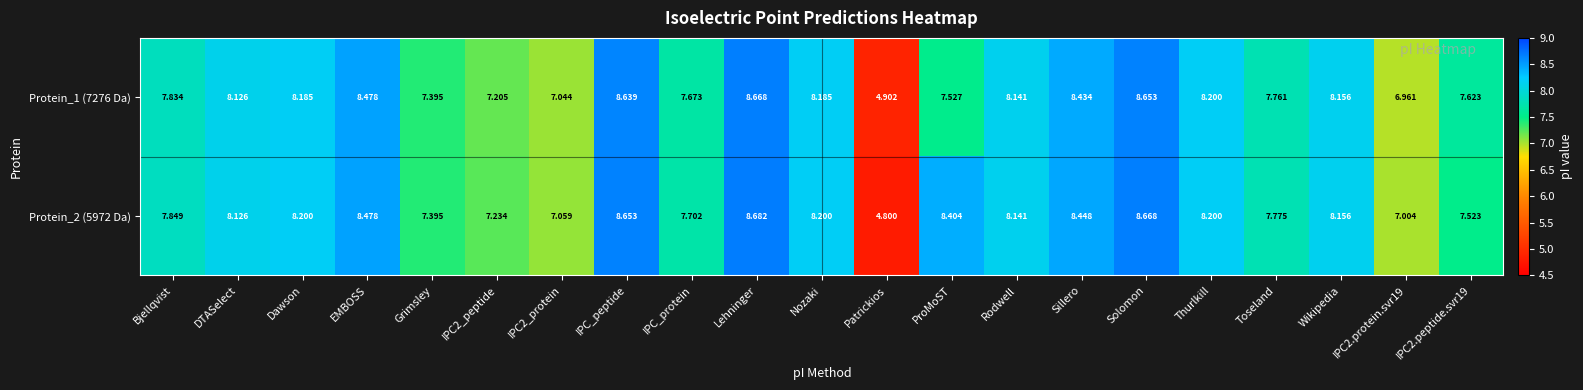

What is the total value across all series at IPC2_peptide?

14.4